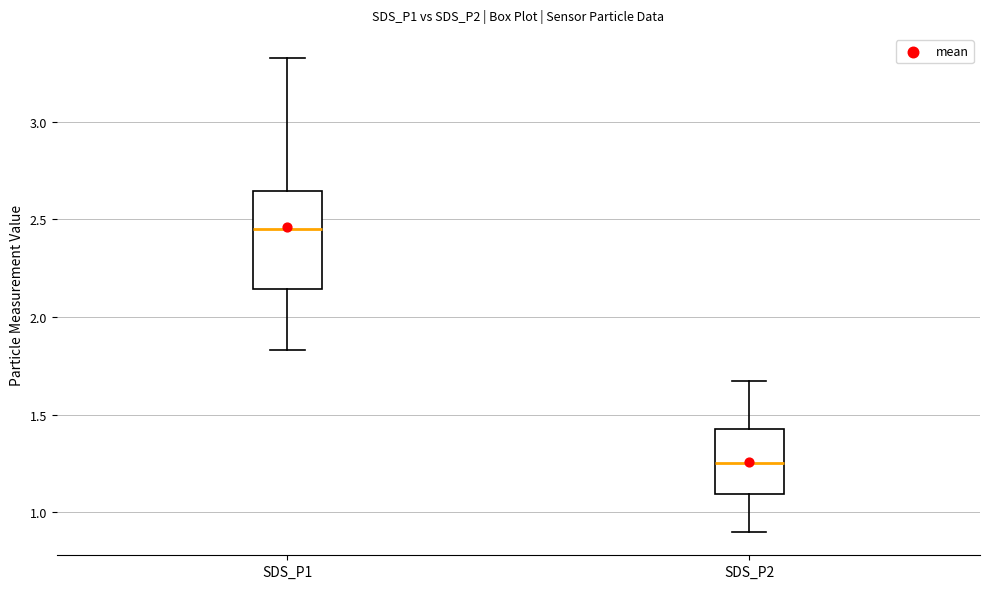

Reading left to right, read every box against the y-axis: the position of its median line, the range the box covers, and the ends of its whiskers. The values are not printed on the chart, so give them approximately, as read against the axis.

SDS_P1: median 2.45, box 2.15 to 2.65, whiskers 1.85 to 3.35
SDS_P2: median 1.25, box 1.10 to 1.45, whiskers 0.90 to 1.65